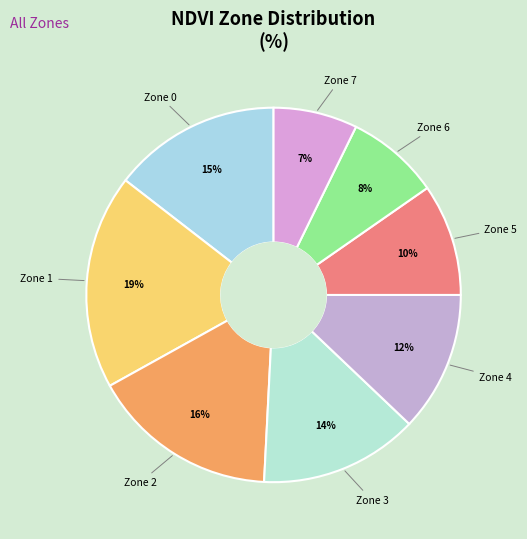

Count the number of slices in the pie.

8